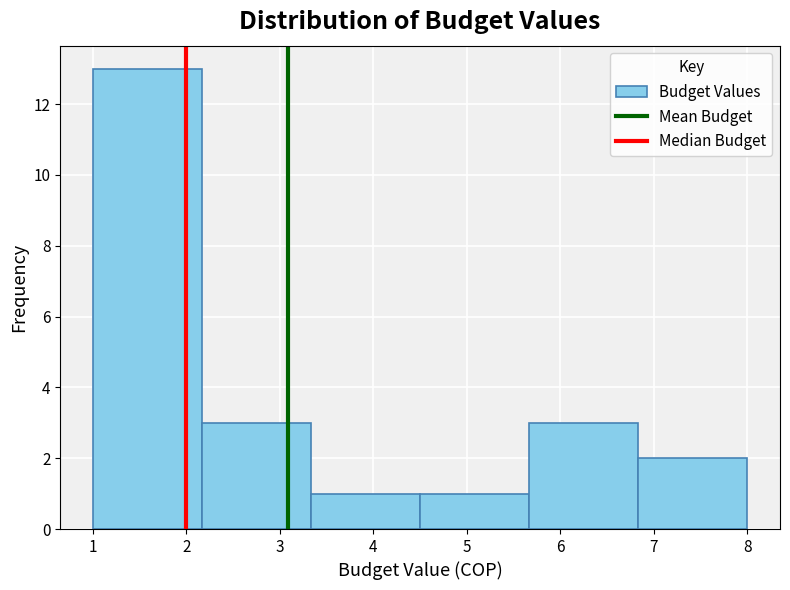

How tall is the bar that spans 6.8 to 8.0 on the x-axis? Neither the bar edges nor the heights are printed on the chart, so give them approximately, as read against the axes.

2